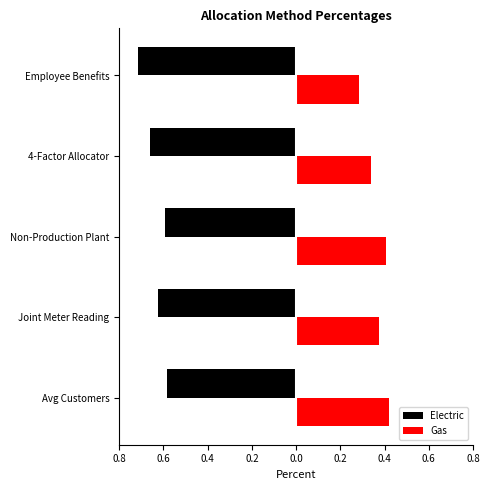

What are all the series names shown in the legend?

Electric, Gas